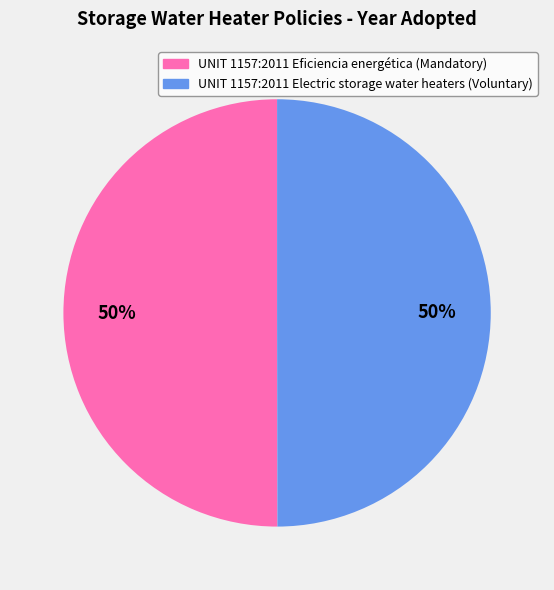

The UNIT 1157:2011 Electric storage water heaters (Voluntary) slice represents 50% of the pie. True or false?

True